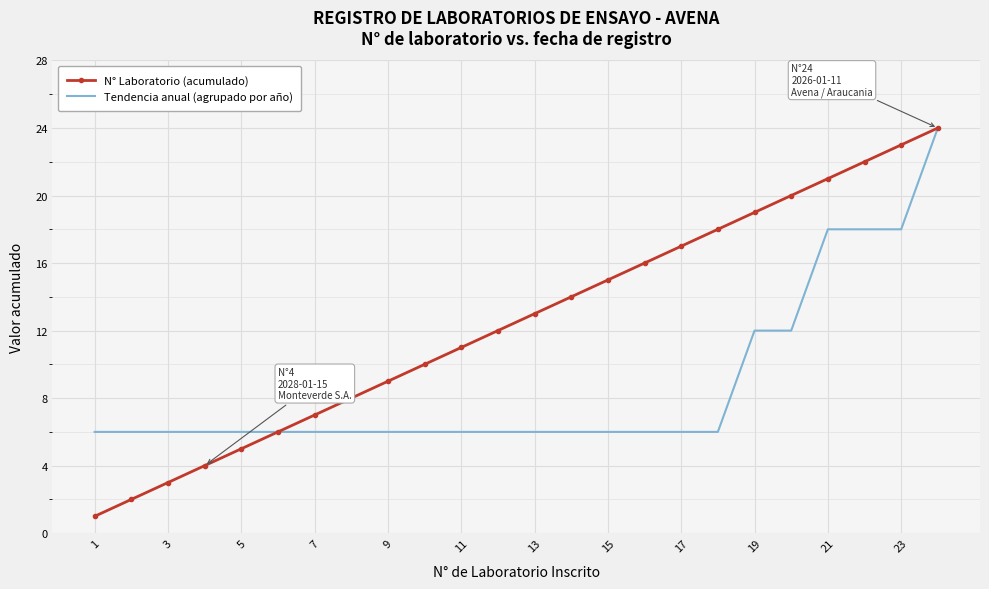

Which series has the largest total across all categories?

N° Laboratorio (acumulado)